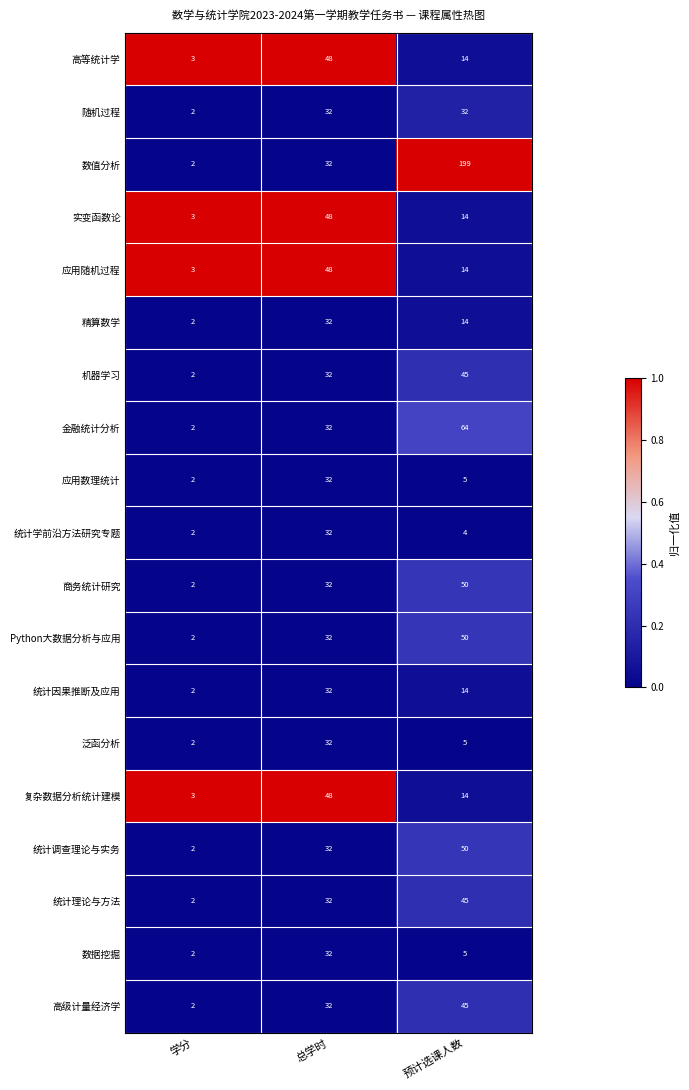

At which label does Python大数据分析与应用 reach its minimum?

学分